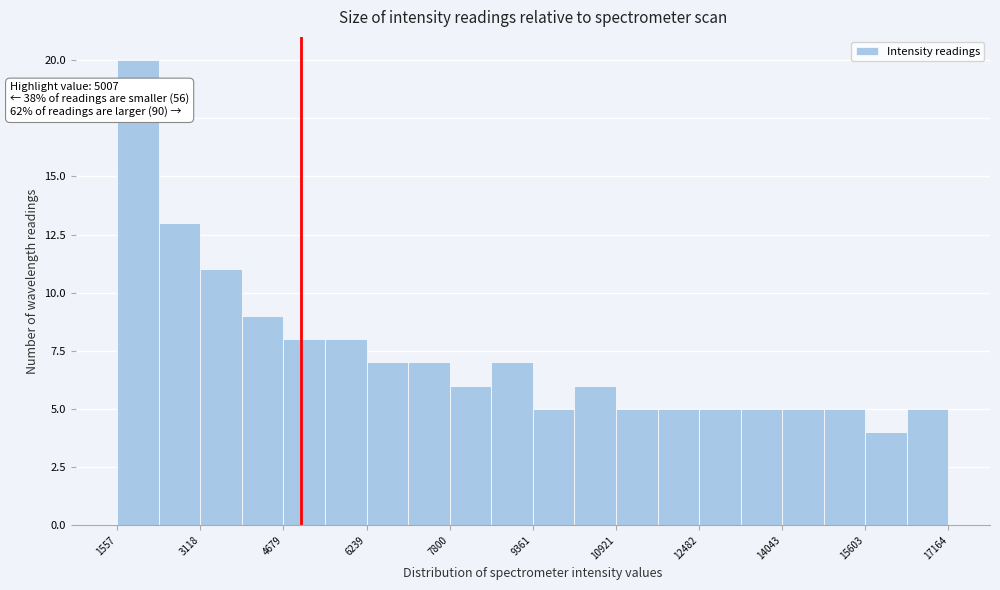

Around what value on the x-axis is the tallest bar? Give the approximate position of its centre, as read against the axis.

2000